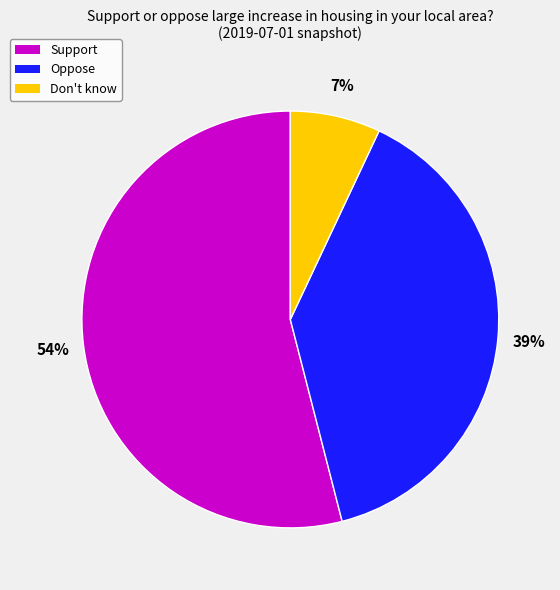

Between Oppose and Support, which is larger?

Support